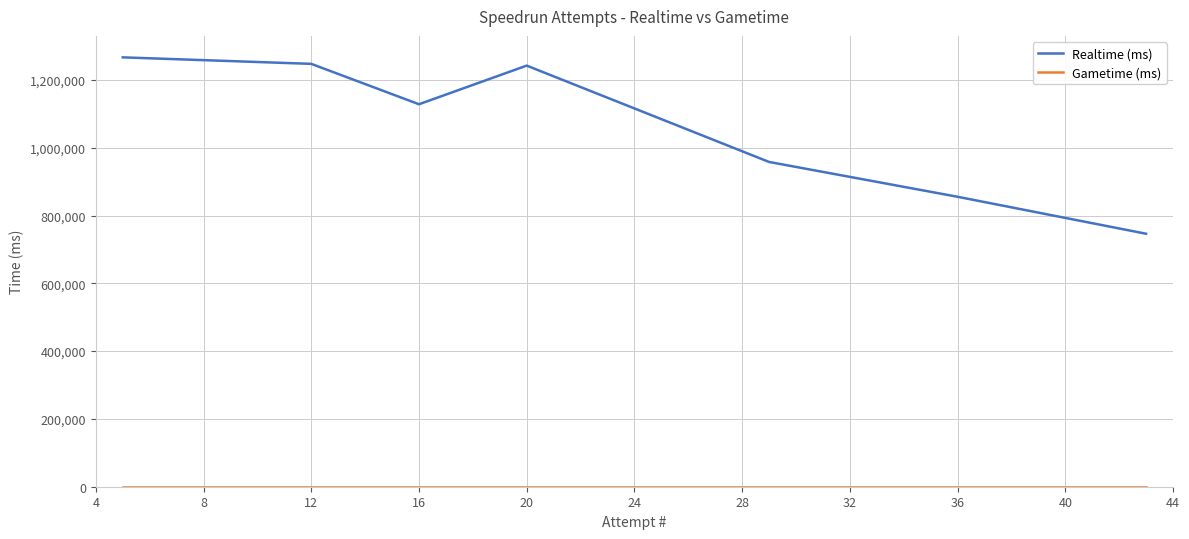

How many lines are shown in the chart?

2